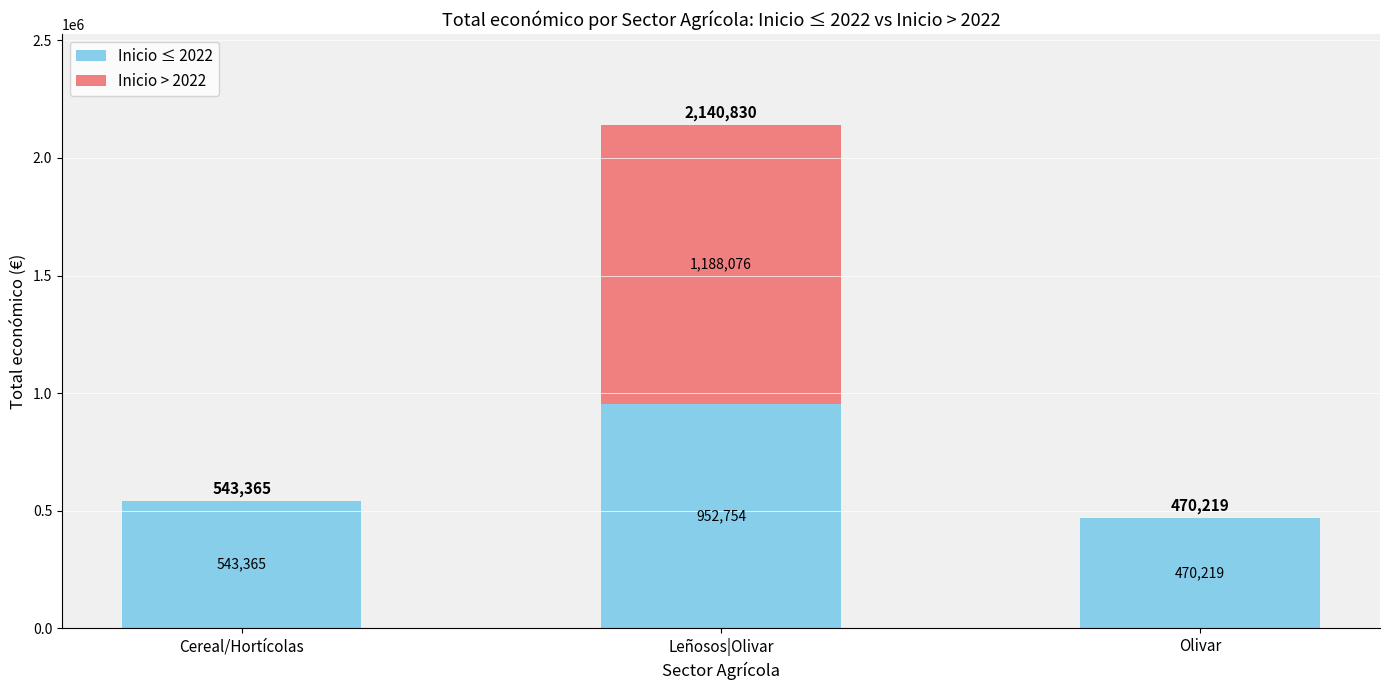

Which category has the highest value in the Inicio ≤ 2022 series?

Leñosos|Olivar